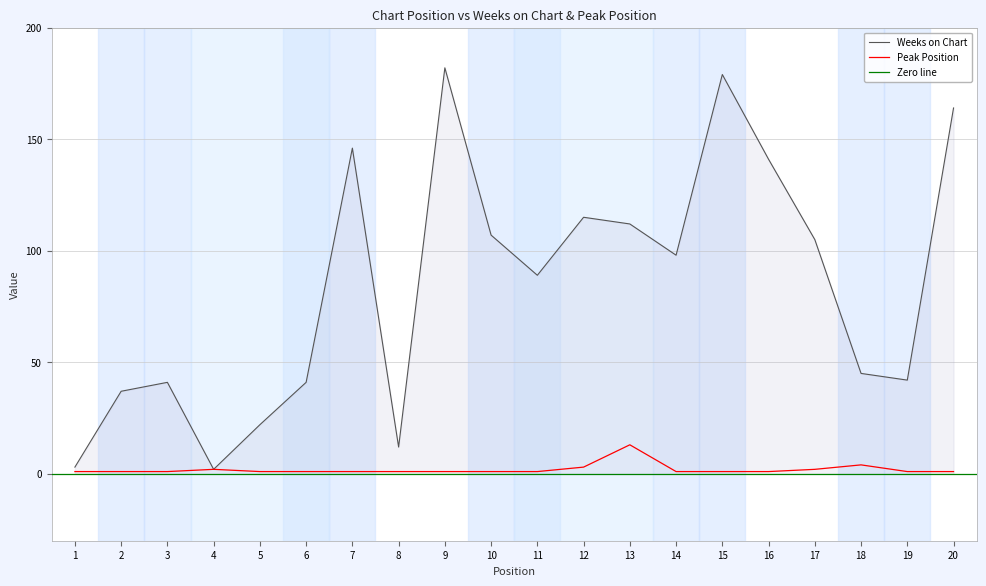

Which series has the largest range (max minus min)?

Weeks on Chart